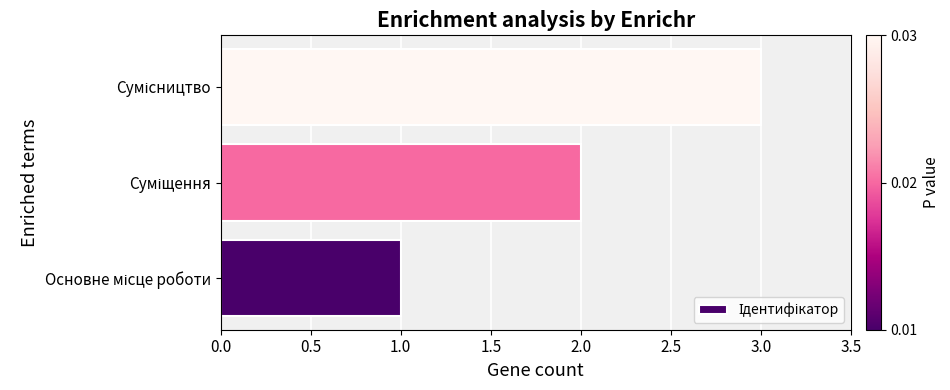

How many series are shown in this chart?

1